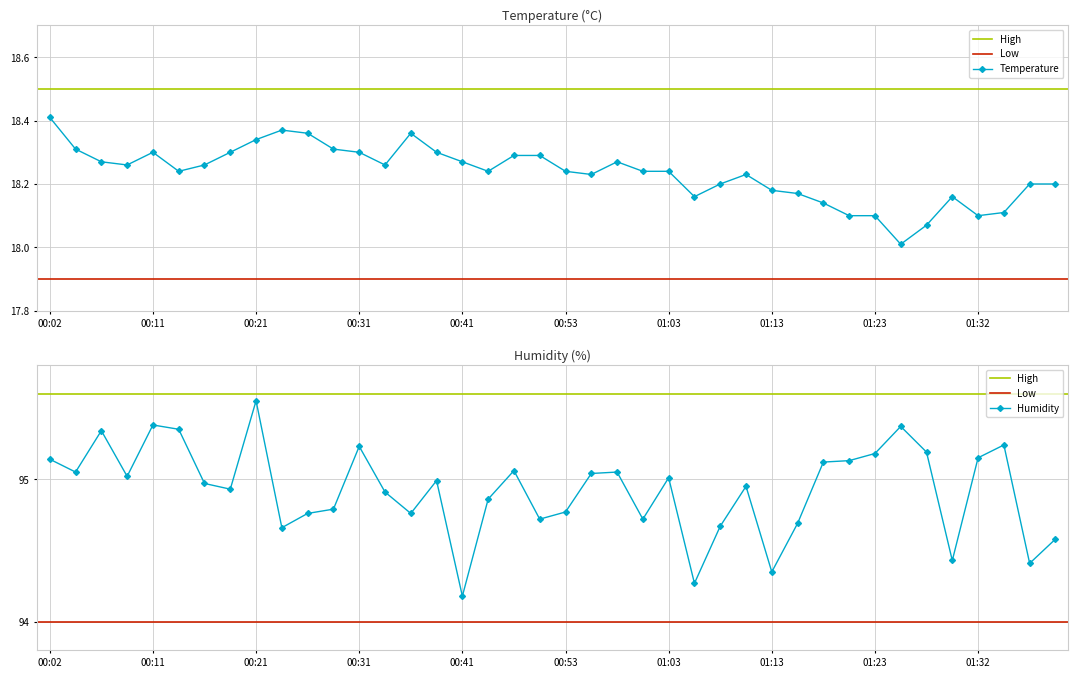

At how many categories does at least one series exceed 67?

40